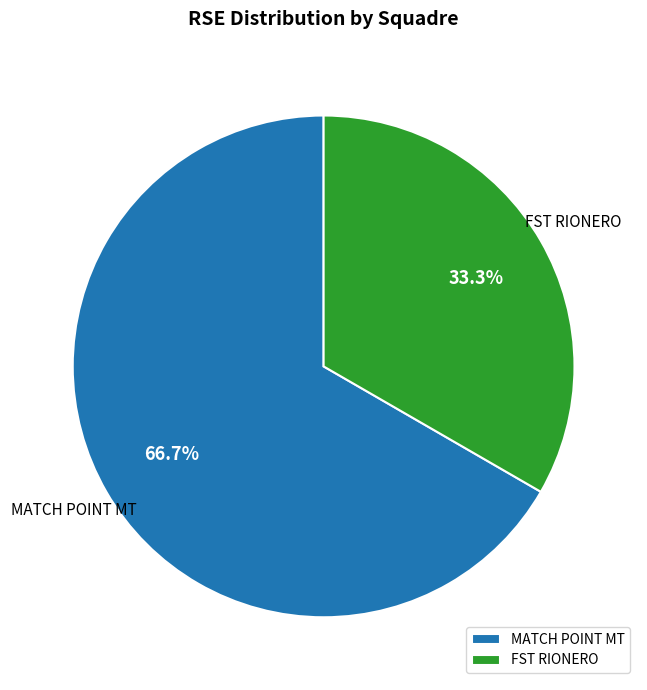

Does FST RIONERO represent more than half of the total?

No